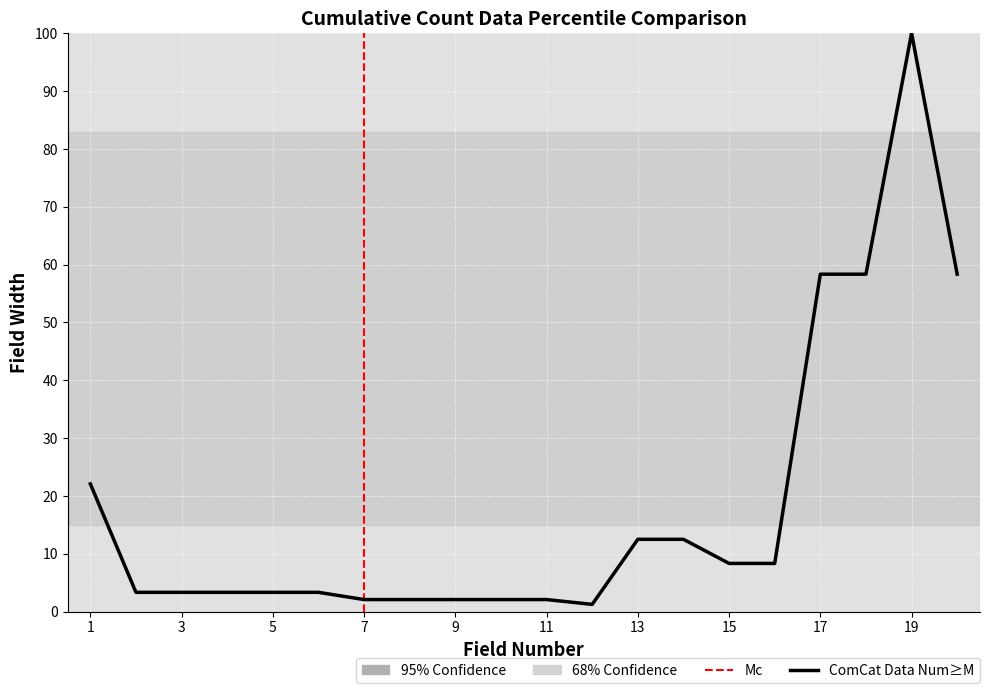

The chart shows a value of 39.0 at 19. True or false?

False